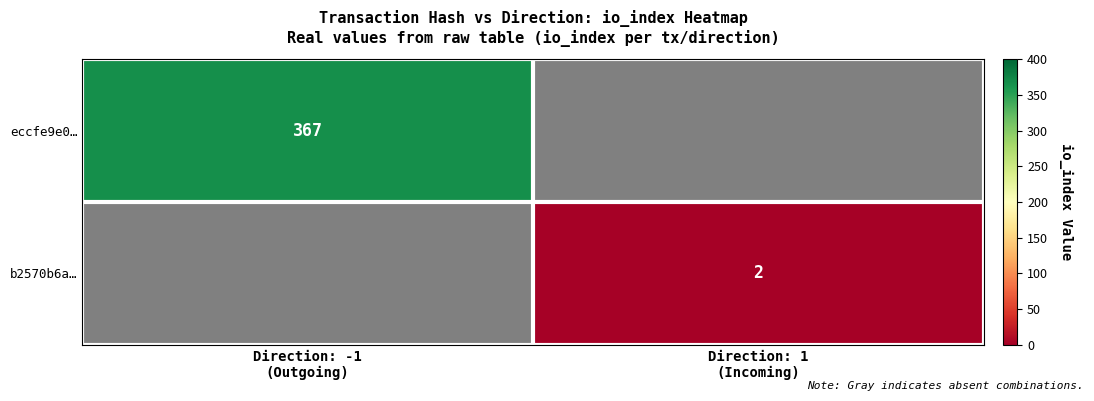

List the series in order of their overall mean, highest first.

eccfe9e0…, b2570b6a…